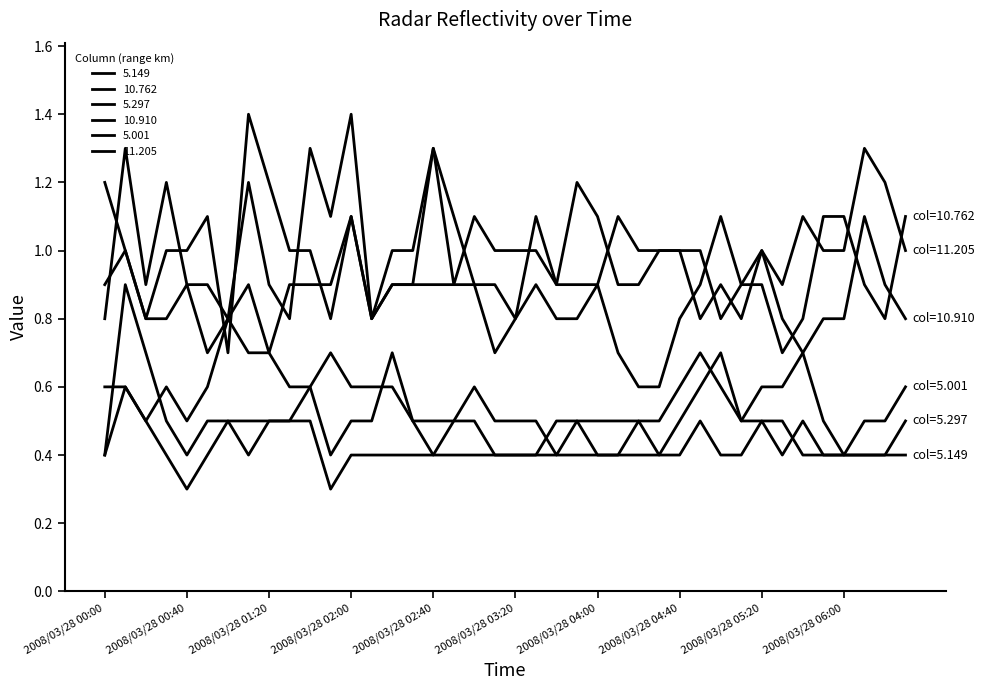

Does the chart display data point markers on the line(s)?

No